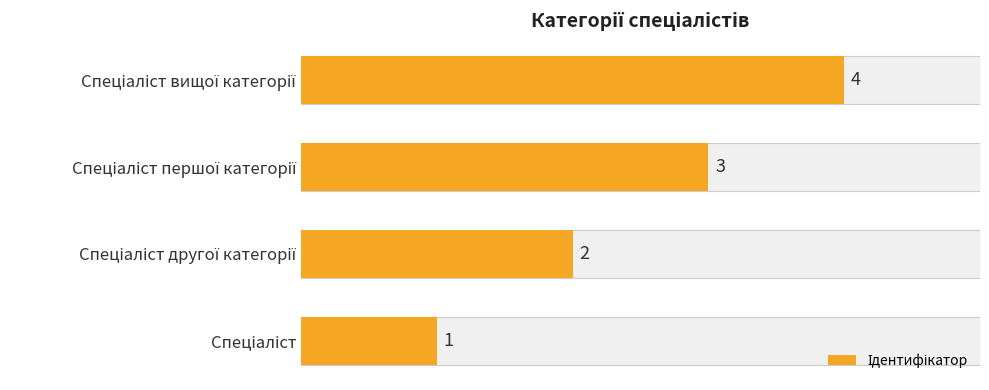

What is the greatest value displayed?

4